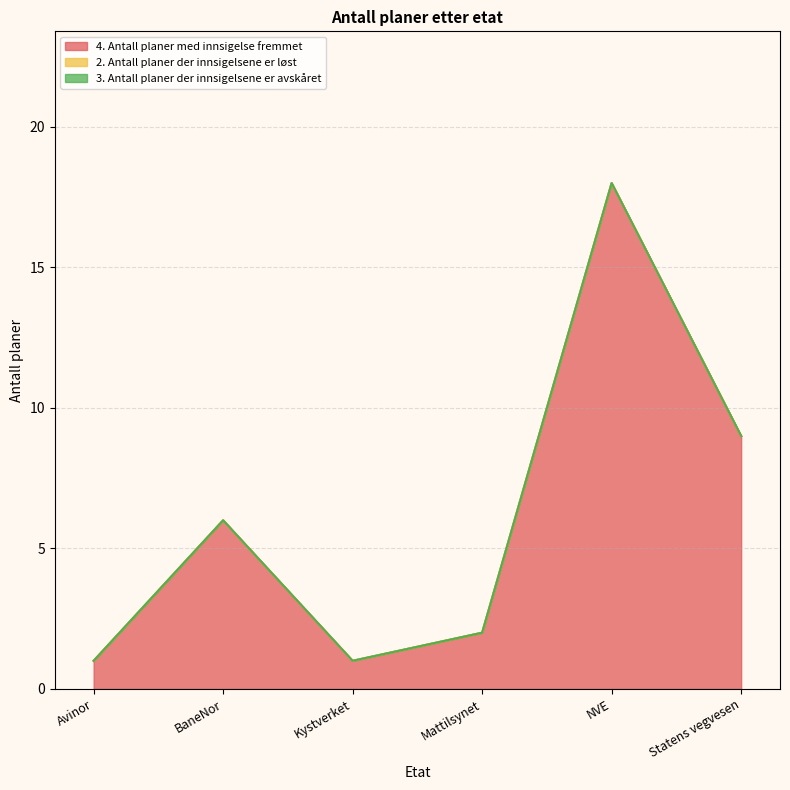

What is the total value across all series at Statens vegvesen?

9